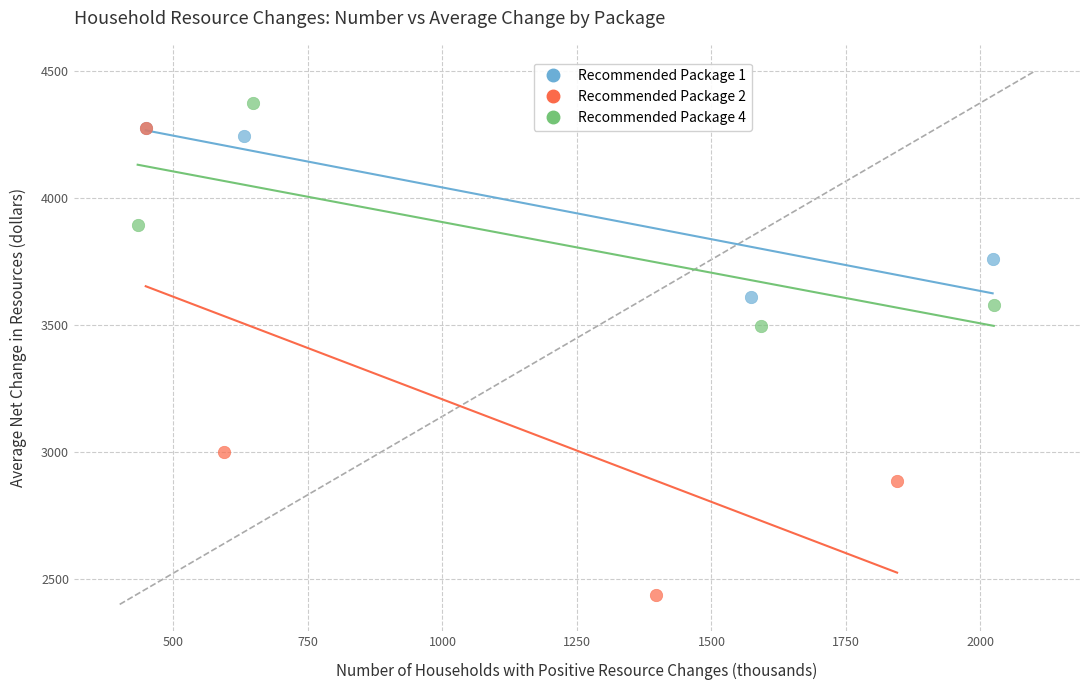

Which series reaches the maximum Y coordinate?

Recommended Package 4